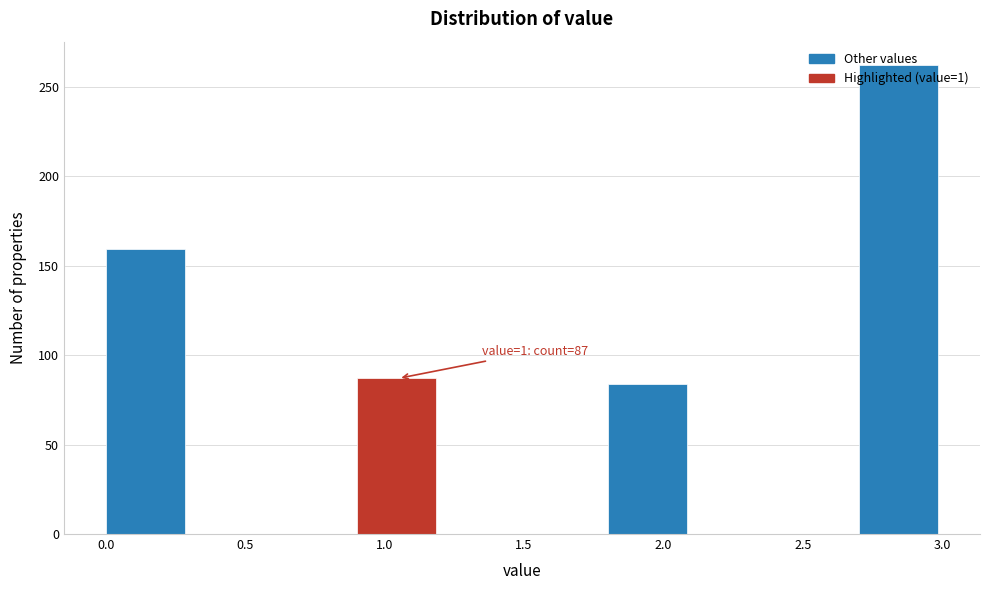

Over which range of the x-axis is the bar tallest?

2.7 to 3.0